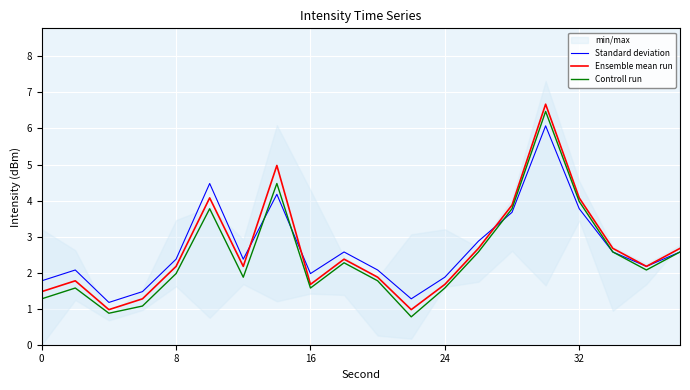

How many data points in Ensemble mean run are less than 2?

8